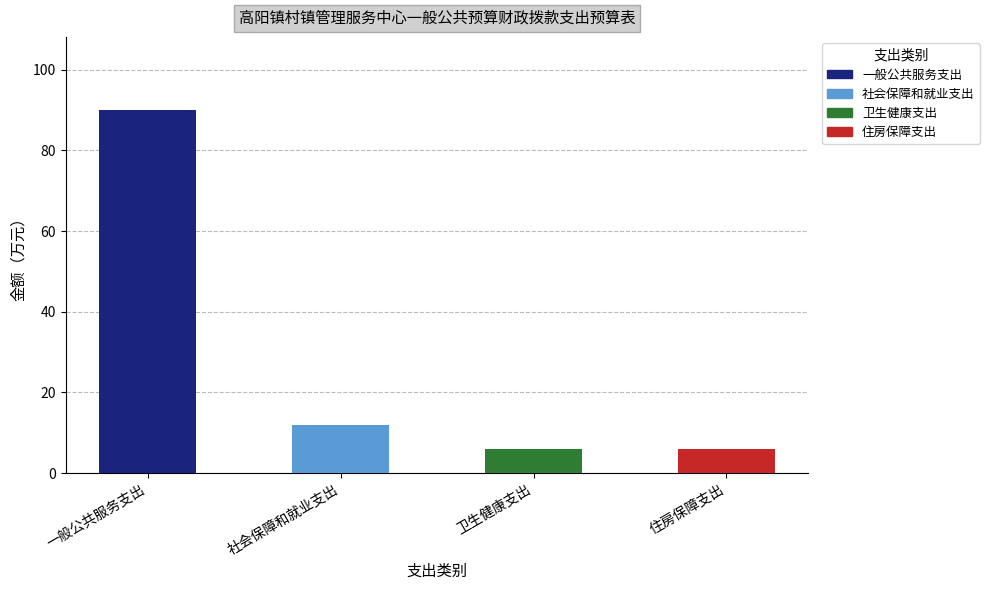

What is the value of the 1st bar from the left?

90.1